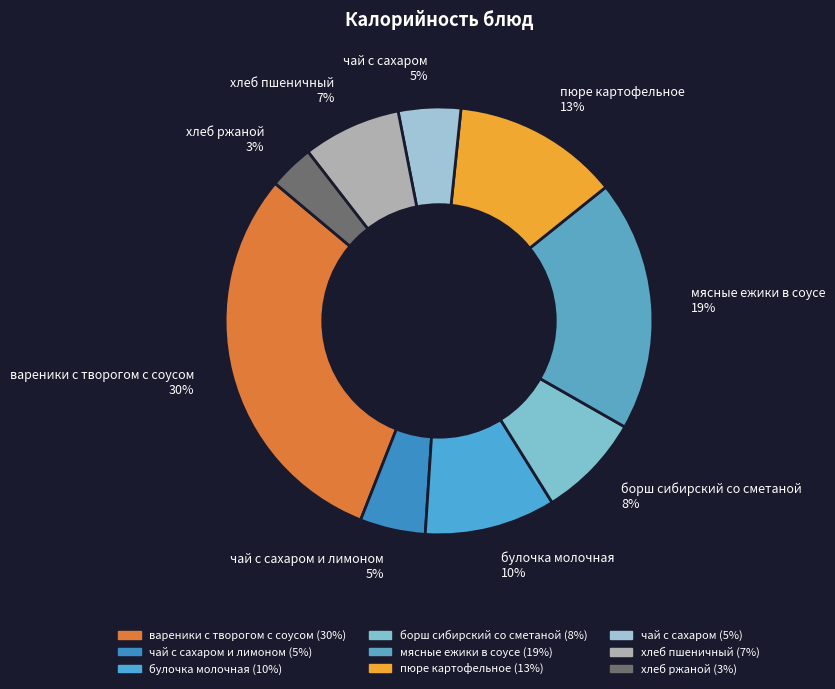

To the nearest percent, what portion does борш сибирский со сметаной represent?

8%